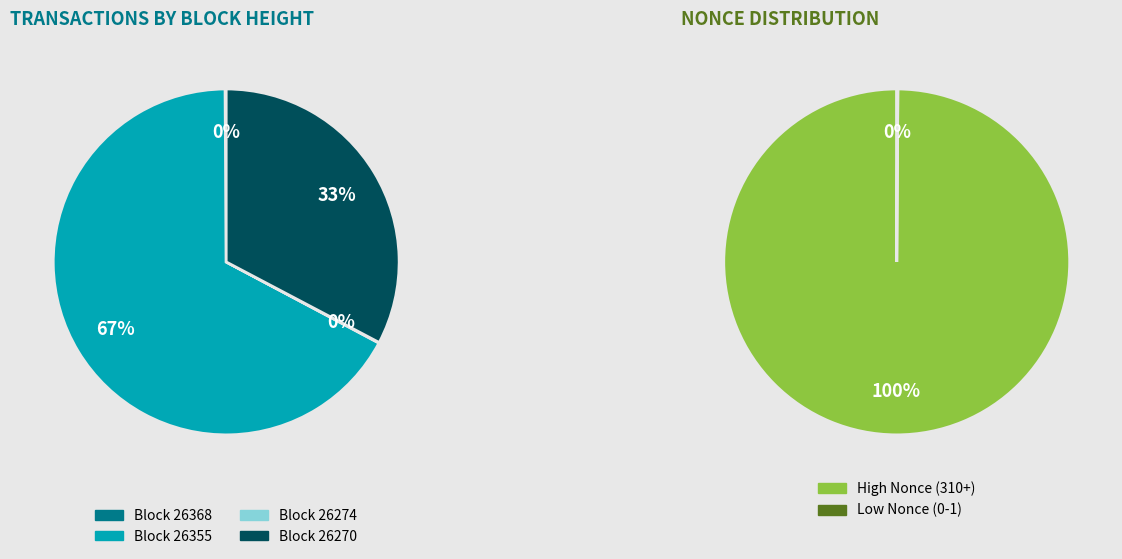

Does 26355 account for over 50% of the chart?

Yes